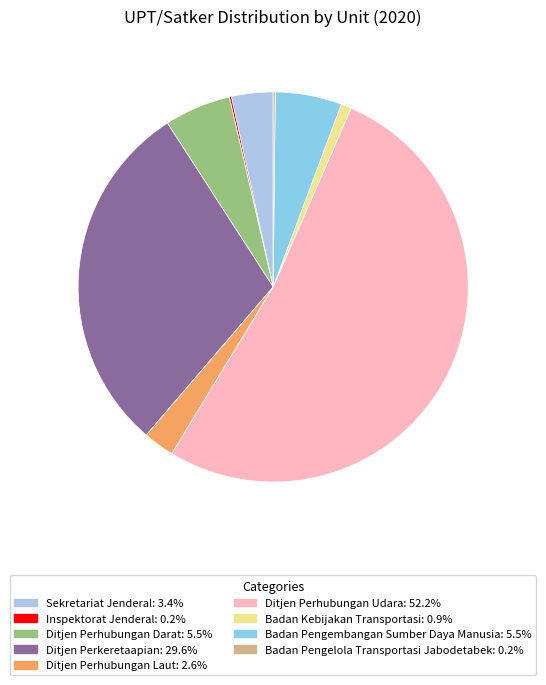

How many slices are in this pie chart?

9